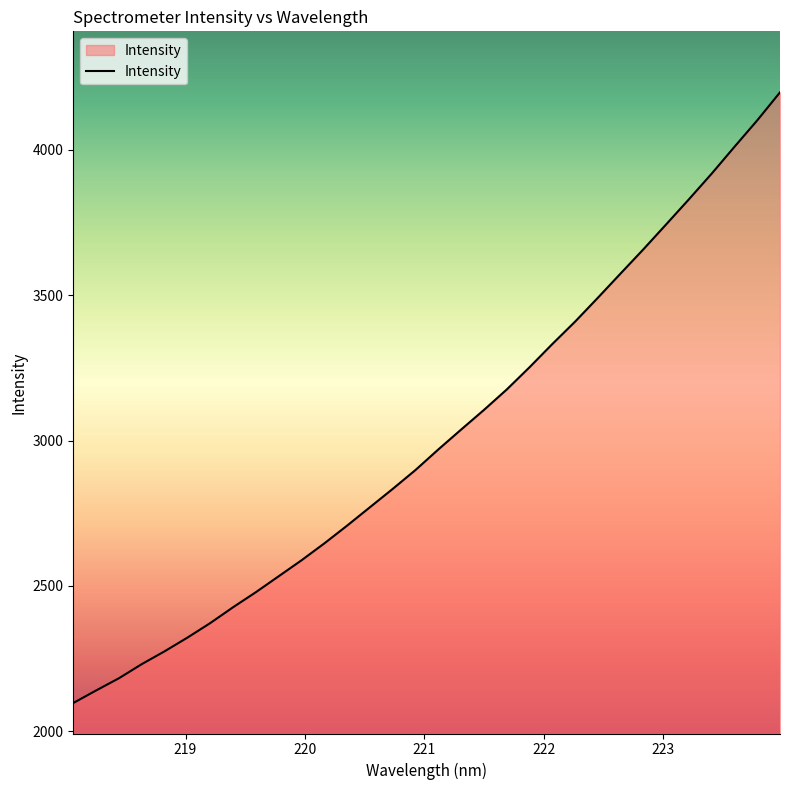

What is the smallest value displayed?

2097.1